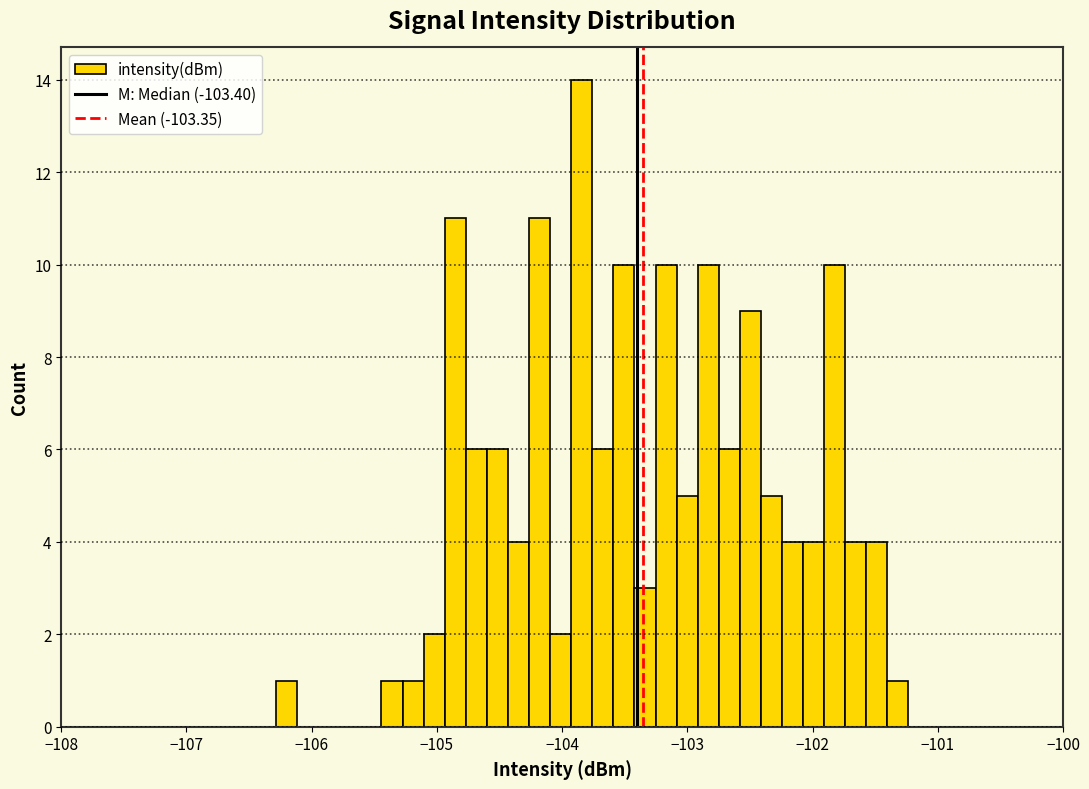

Around what value on the x-axis is the tallest bar? Give the approximate position of its centre, as read against the axis.

-103.8